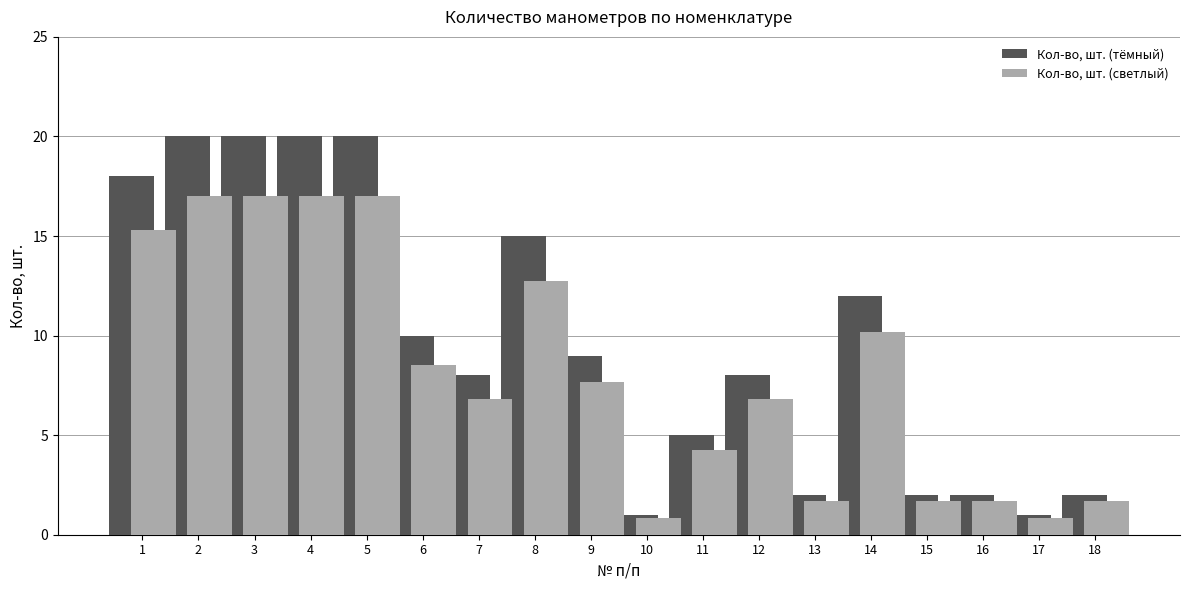

List the series in order of their peak value, highest first.

Кол-во, шт. (тёмный), Кол-во, шт. (светлый)